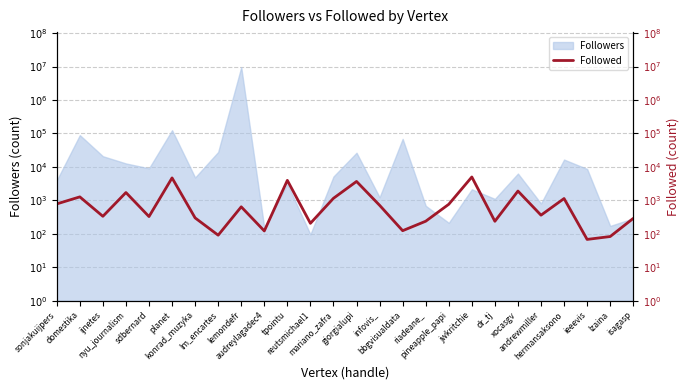

True or false: there are more than 1 points higher than both neighbors.

True